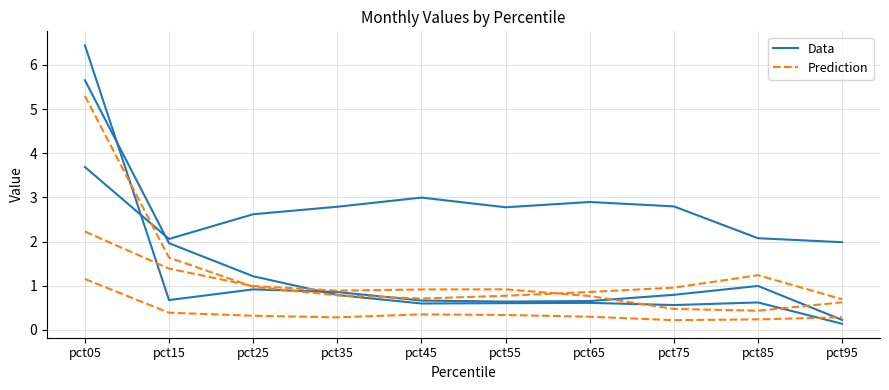

Which category has the lowest value in the Prediction series?

pct75